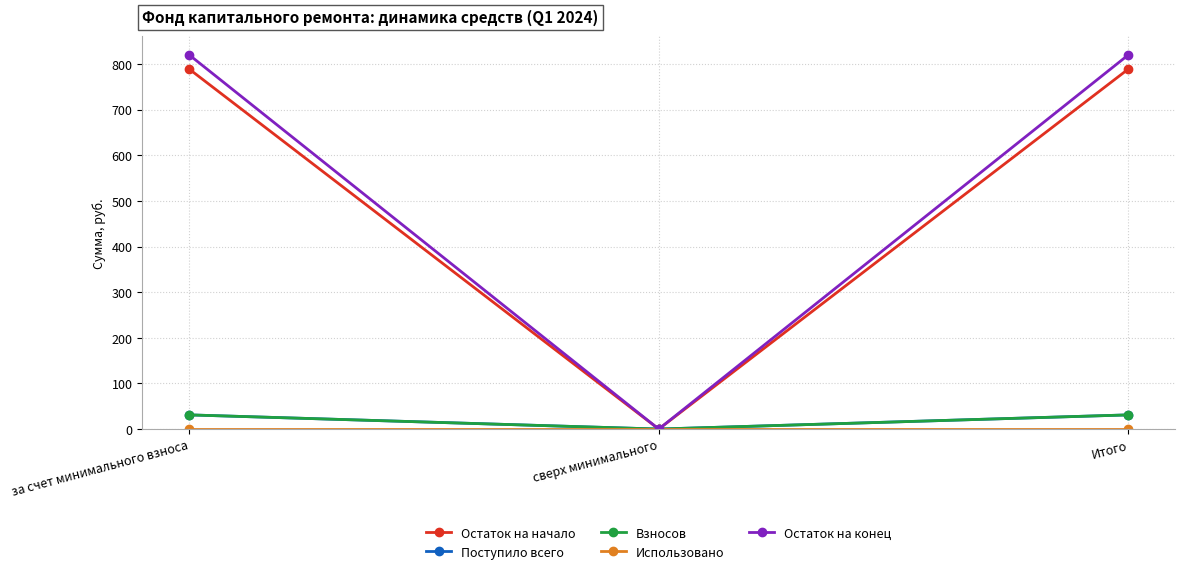

Rank the series at за счет минимального взноса from highest to lowest value.

Остаток на конец, Остаток на начало, Поступило всего, Взносов, Использовано